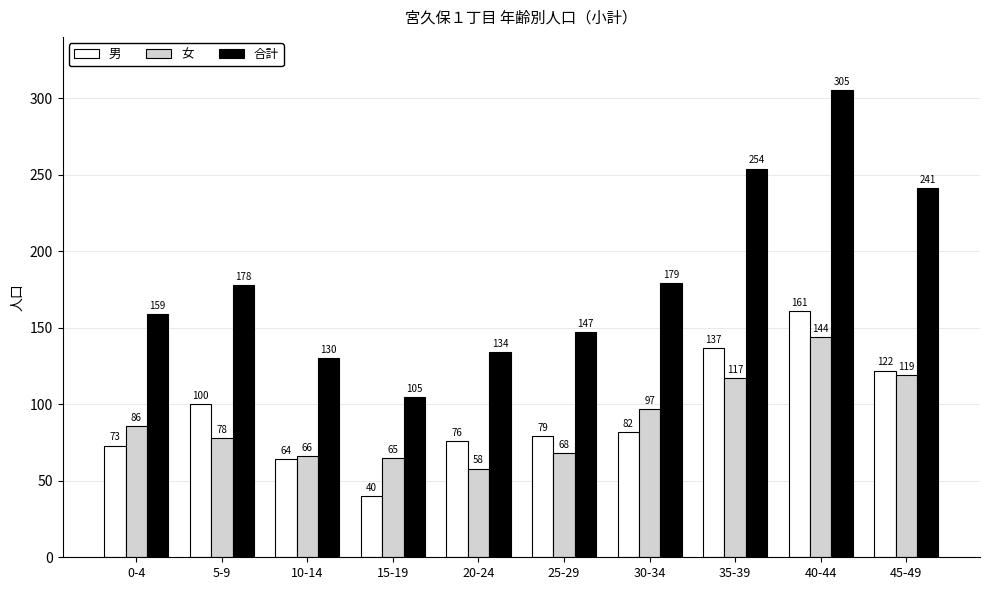

Where does the 男 series first go above 82?

5-9